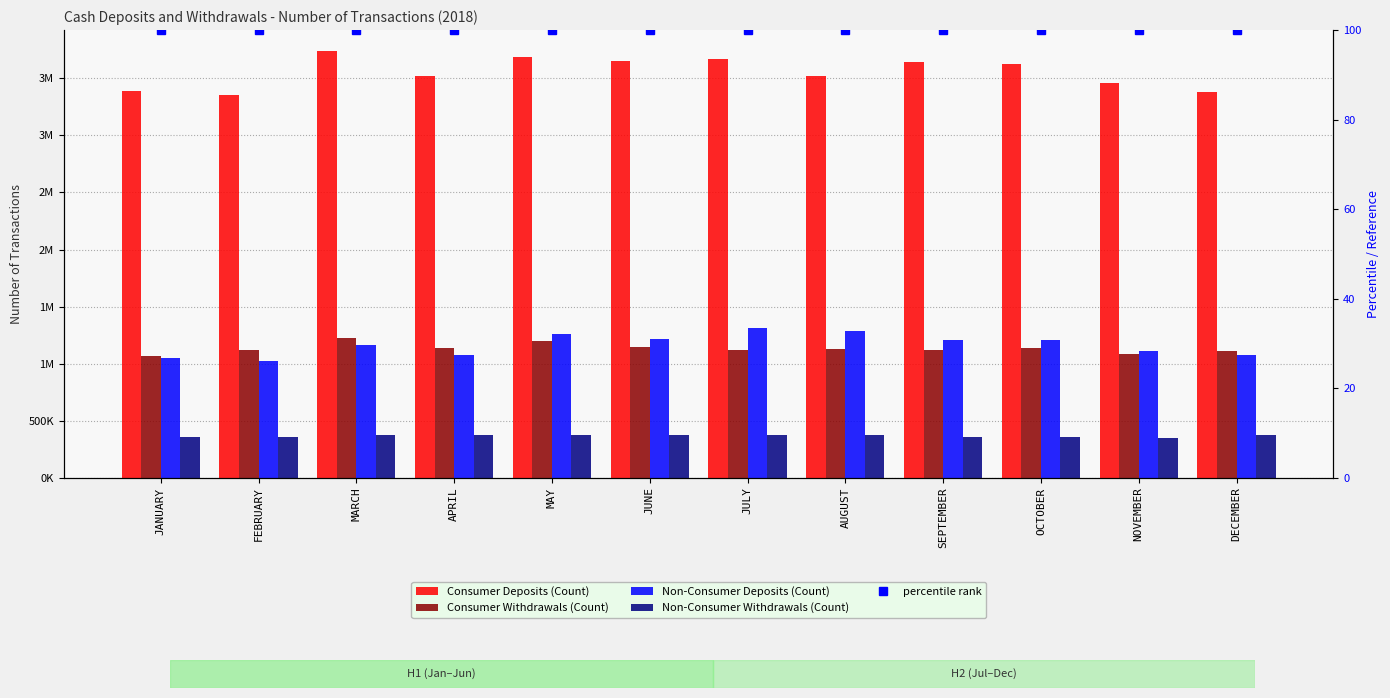

Reading left to right, list all the values displayed in this chart.

Consumer Deposits (Count): 3389167	3351346	3737267	3519066	3690128	3650792	3667753	3518845	3641821	3629465	3461463	3384444
Consumer Withdrawals (Count): 1067685	1116972	1223404	1139102	1200916	1149075	1118207	1131560	1117600	1139120	1086165	1110871
Non-Consumer Deposits (Count): 1051355	1022585	1166336	1078708	1257796	1213547	1311661	1286444	1210450	1210202	1107361	1076961
Non-Consumer Withdrawals (Count): 358261	353341	373552	375023	374608	370439	375666	371710	358351	358265	348870	376962
percentile rank: 100	100	100	100	100	100	100	100	100	100	100	100